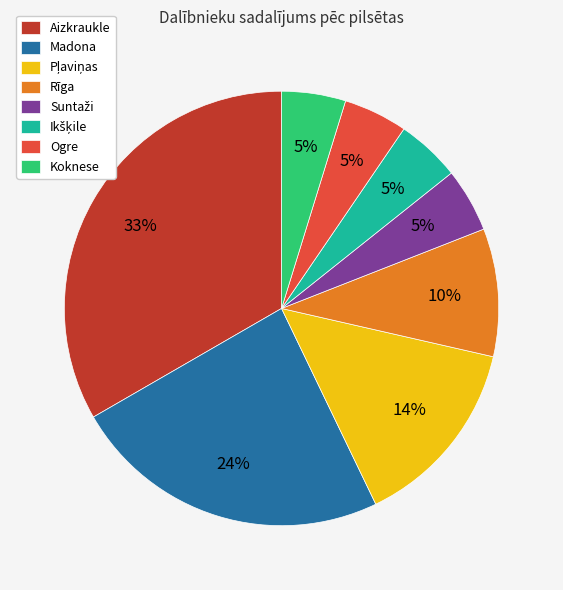

What percentage is the Rīga slice, to the nearest percent?

10%